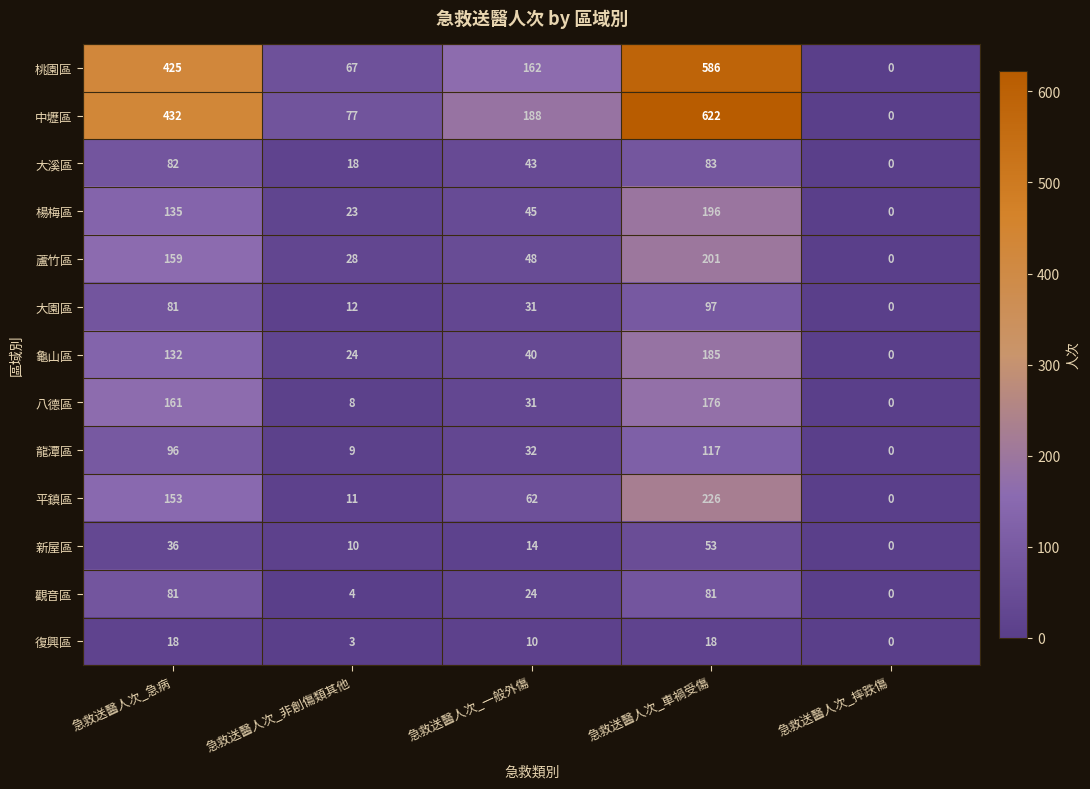

Rank the series by their maximum value, from lowest to highest.

復興區, 新屋區, 觀音區, 大溪區, 大園區, 龍潭區, 八德區, 龜山區, 楊梅區, 蘆竹區, 平鎮區, 桃園區, 中壢區